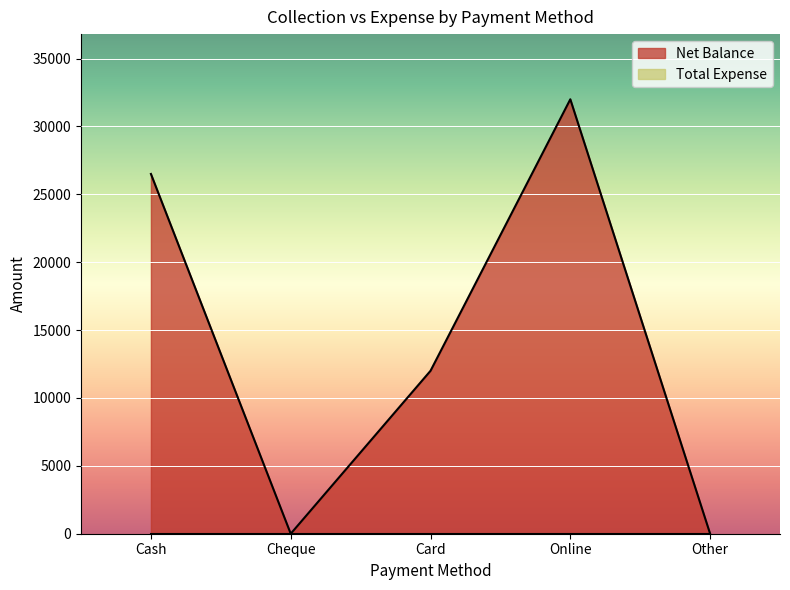

Which category has the lowest value across all series?

Cheque